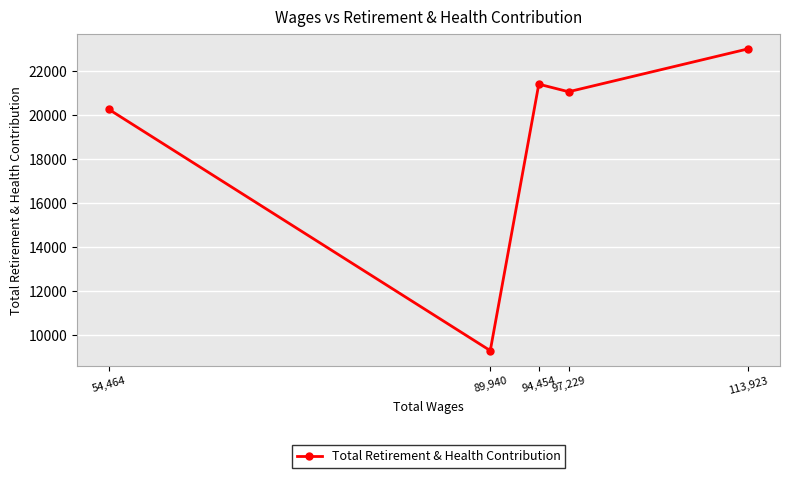

Rank the categories by value from lowest to highest.

89,940, 54,464, 97,229, 94,454, 113,923